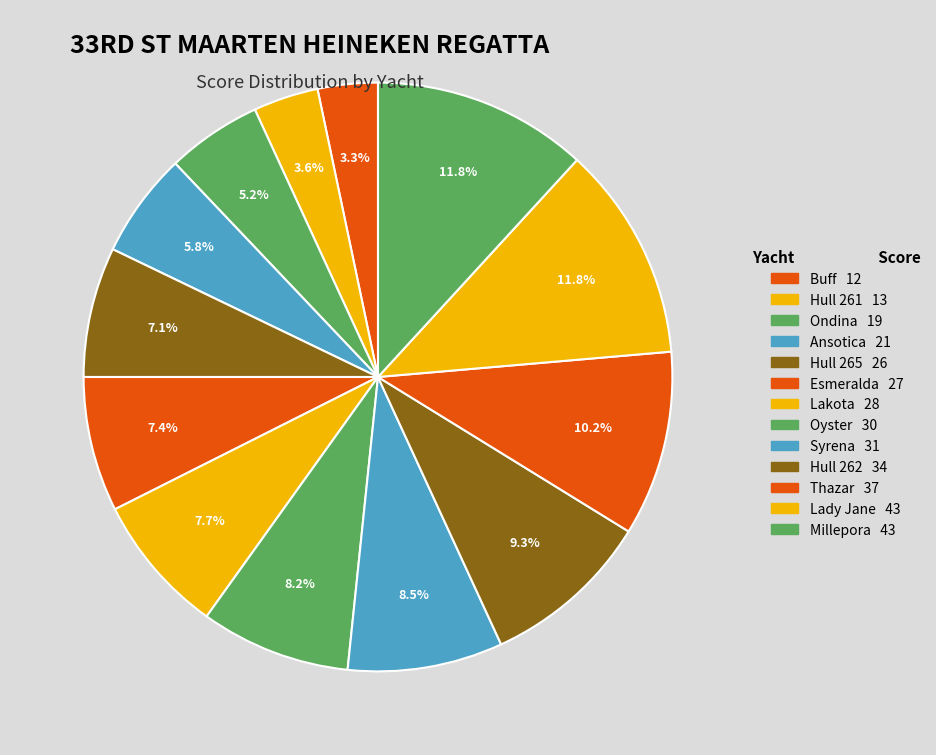

How many slices are in this pie chart?

13